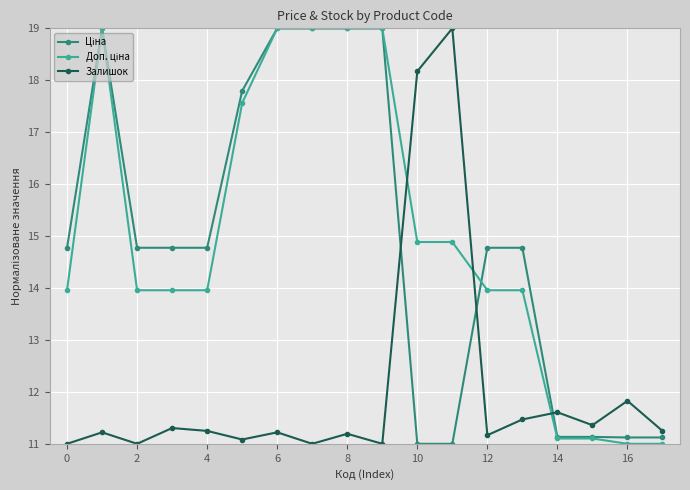

What is the maximum value shown in the chart?

19.0